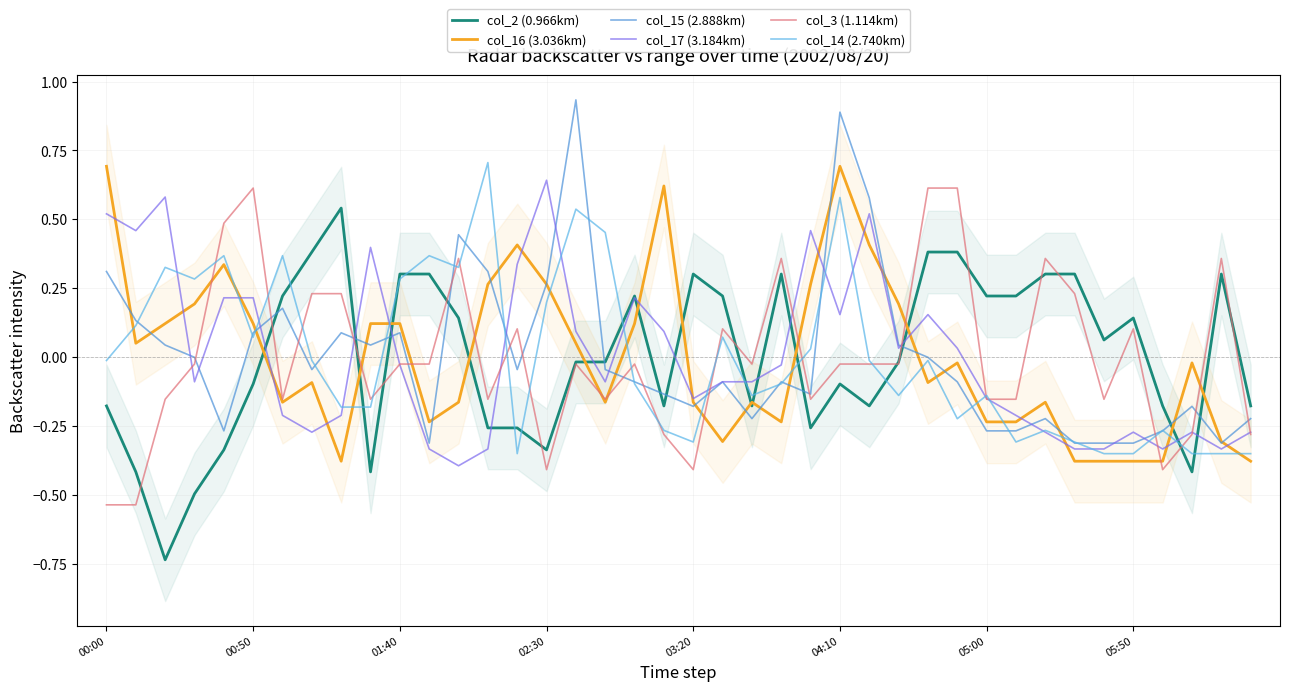

What is the maximum value shown in the chart?

0.9